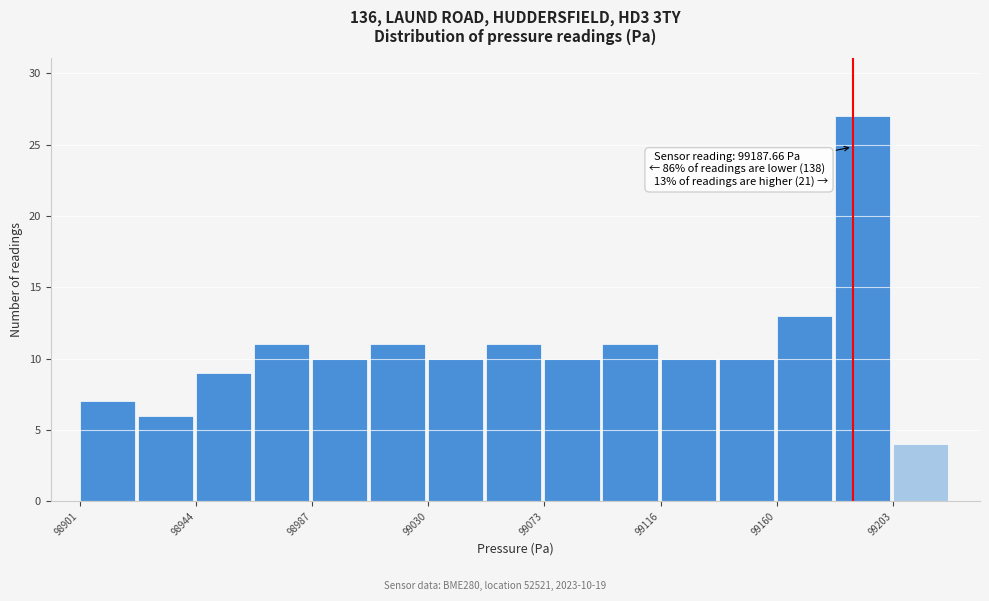

Which range on the x-axis has the tallest bar?

99180 to 99205